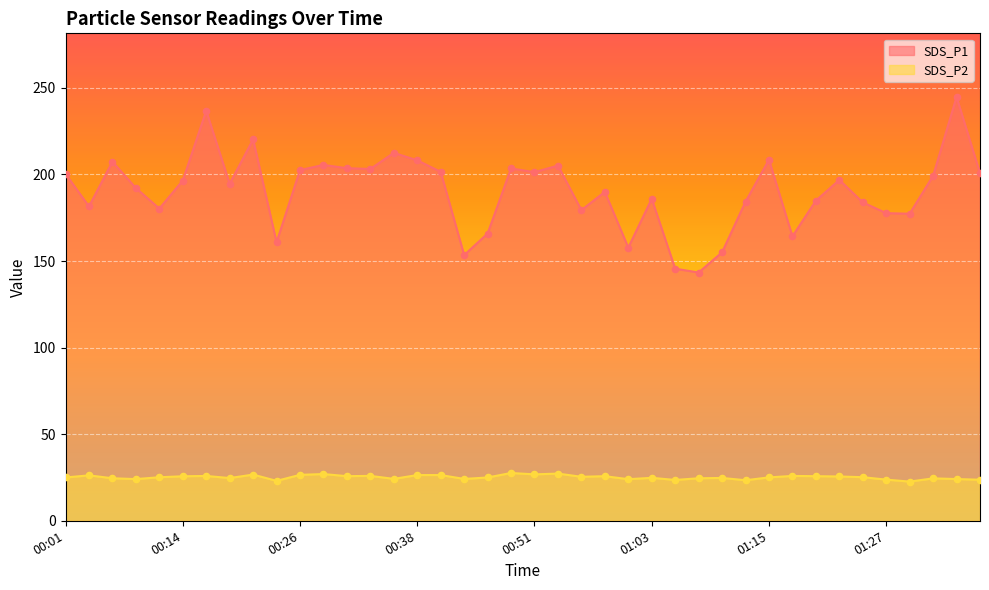

Which series has the largest Y range (max minus min)?

SDS_P1